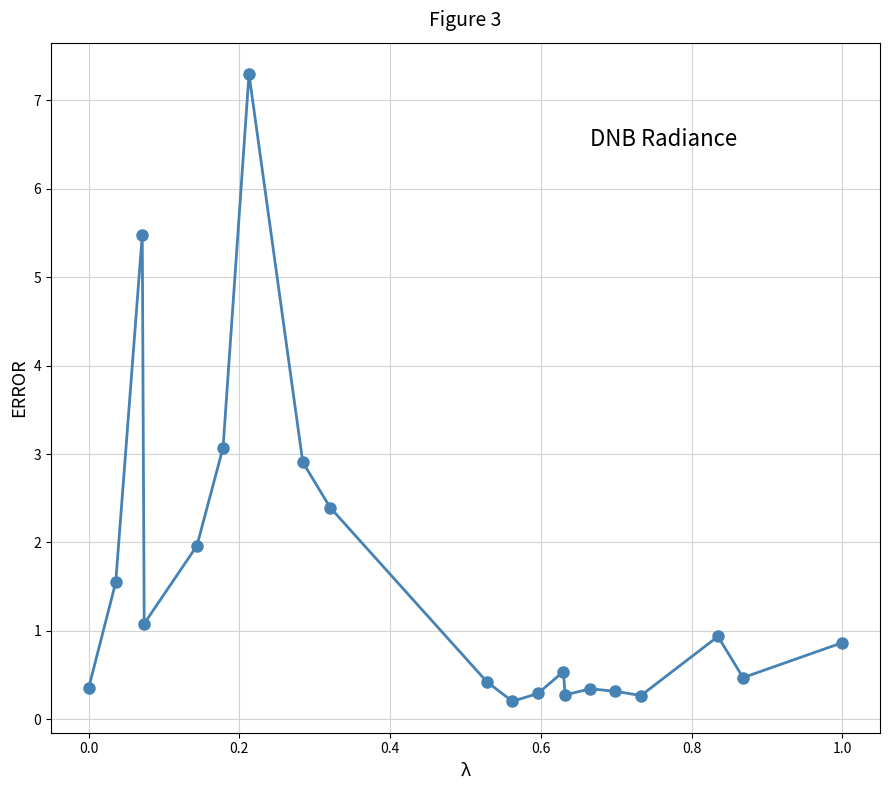

What is the sum of all values?

31.0